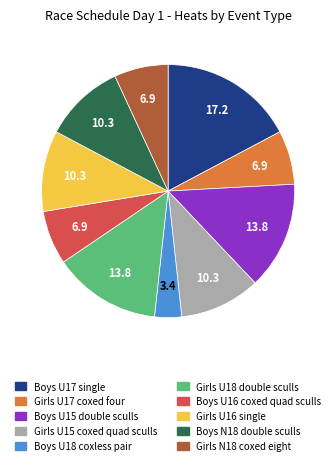

Does any single category account for the majority?

No